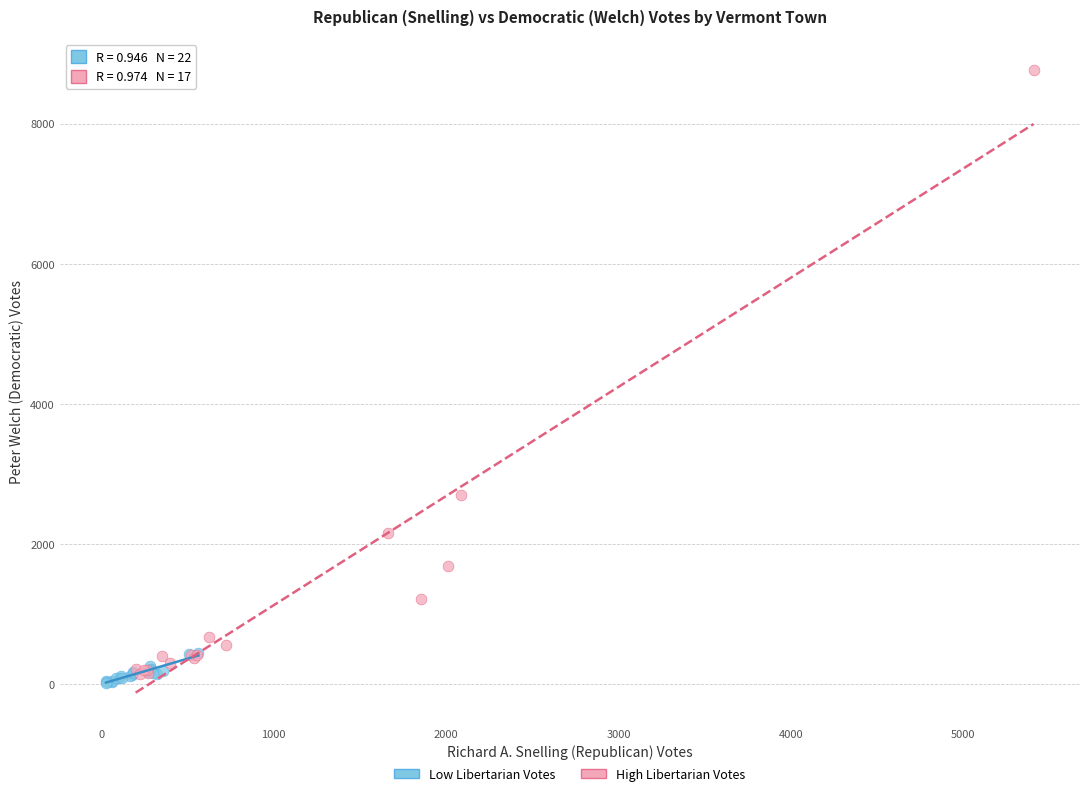

Which series reaches the minimum Y coordinate?

Low Libertarian Votes